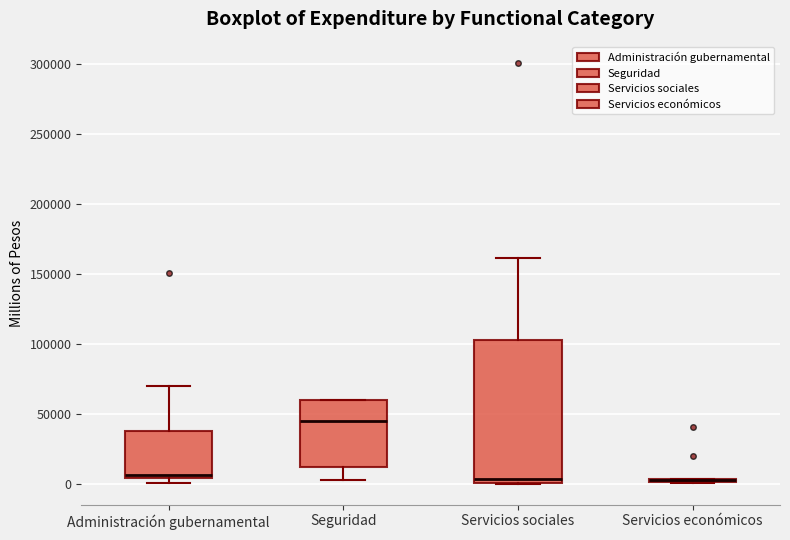

Which box is the tallest, from its lower edge to its upper edge?

Servicios sociales